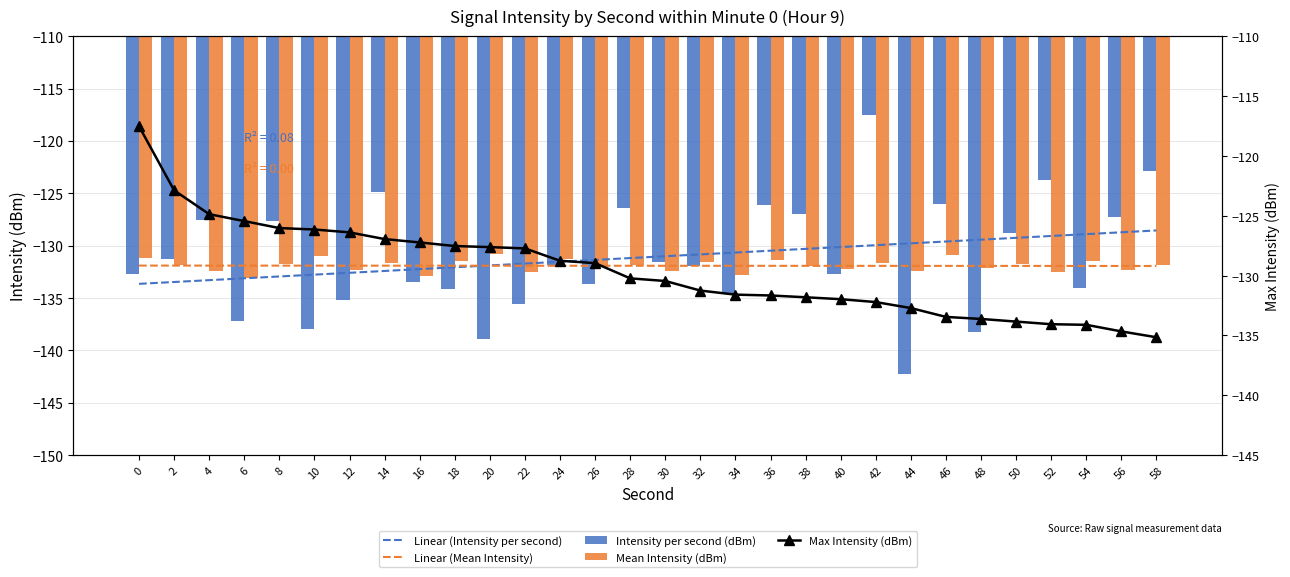

Which category has the highest value in the Intensity per second (dBm) series?

42